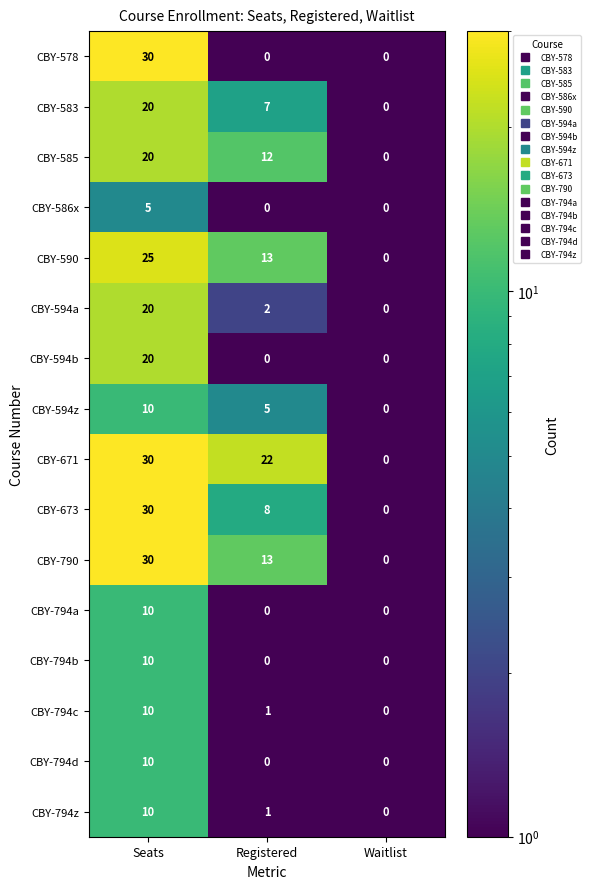

What is the difference between the maximum and minimum values in the CBY-583 series?

20